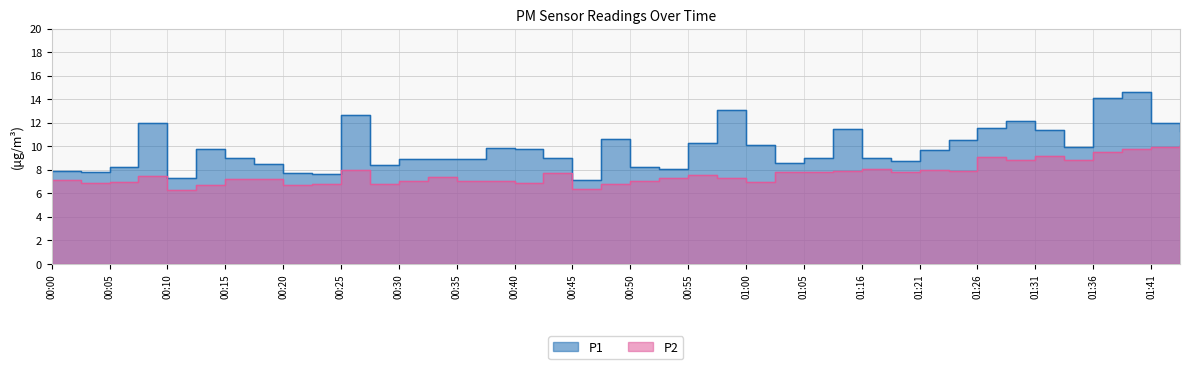

Rank the series at 00:38 from lowest to highest value.

P2, P1